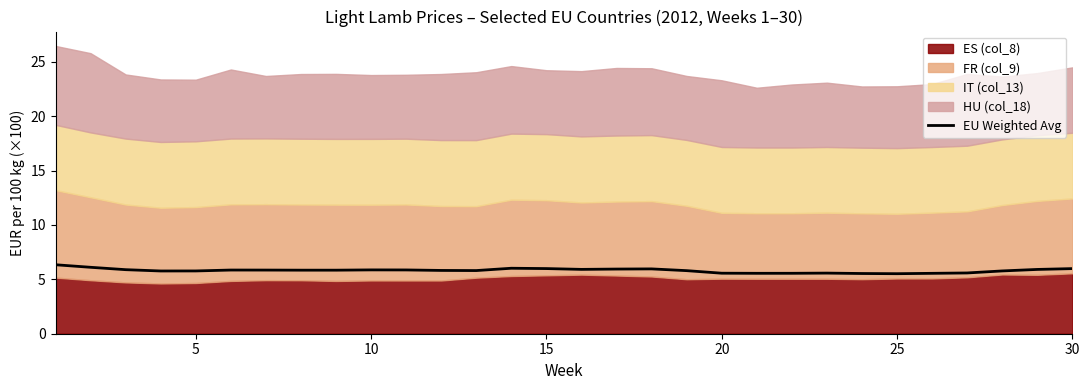

How many points are higher than both their immediate neighbors (excluding endpoints)?

5